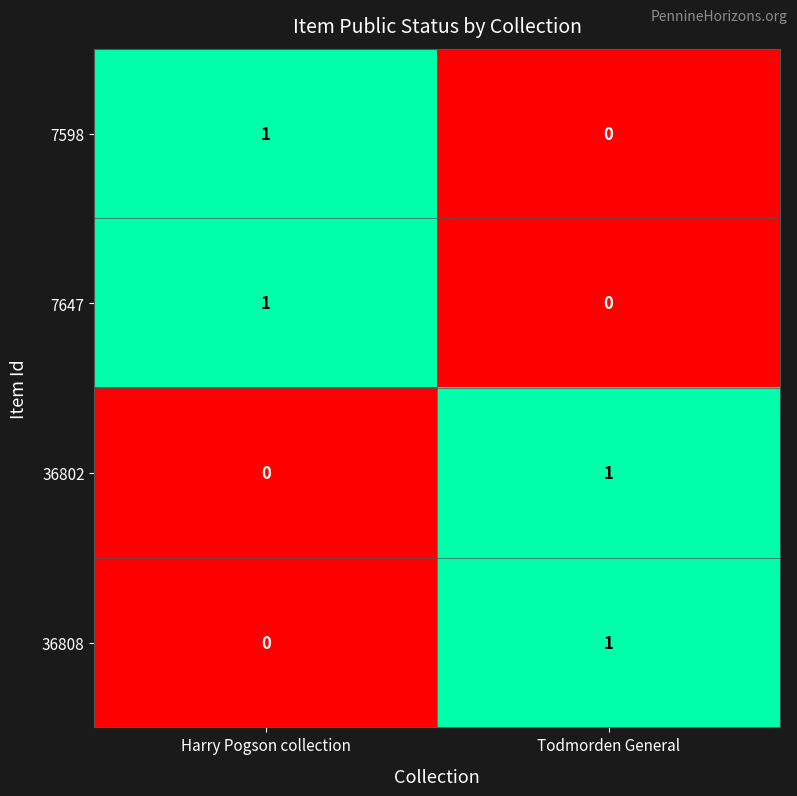

Rank the categories by 7647 value from highest to lowest.

Harry Pogson collection, Todmorden General